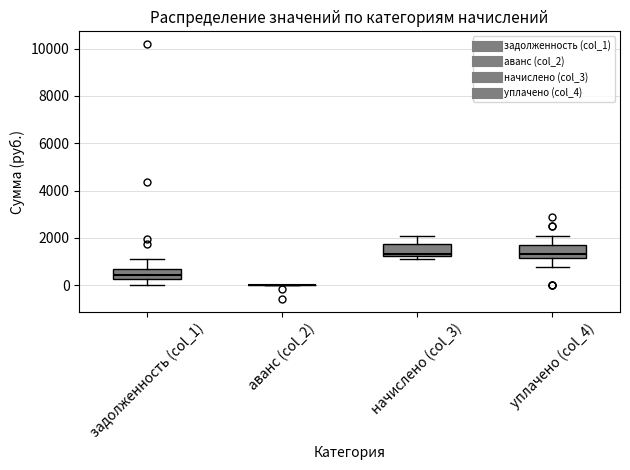

Reading left to right, transcribe this box plot: for each box, give where its median line is, the range the box spans, and where its two whiskers end, as read against the y-axis. The values are not printed on the chart, so give them approximately, as read against the axis.

задолженность (col_1): median 400, box 200 to 800, whiskers 0 to 1200
аванс (col_2): box collapsed to a line at 0, whiskers 0 to 0
начислено (col_3): median 1400, box 1200 to 1800, whiskers 1200 (just below the box's lower edge) to 2200
уплачено (col_4): median 1400, box 1200 to 1600, whiskers 800 to 2200